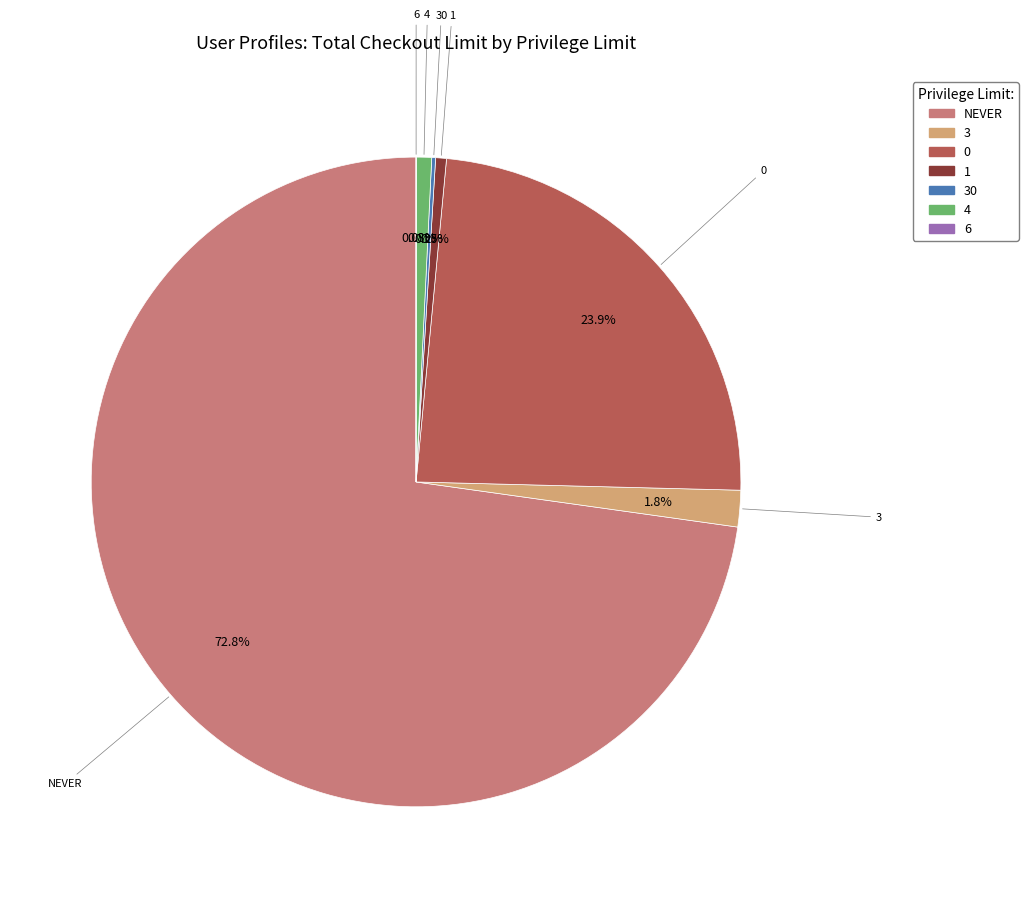

What is the largest slice in the pie chart?

NEVER